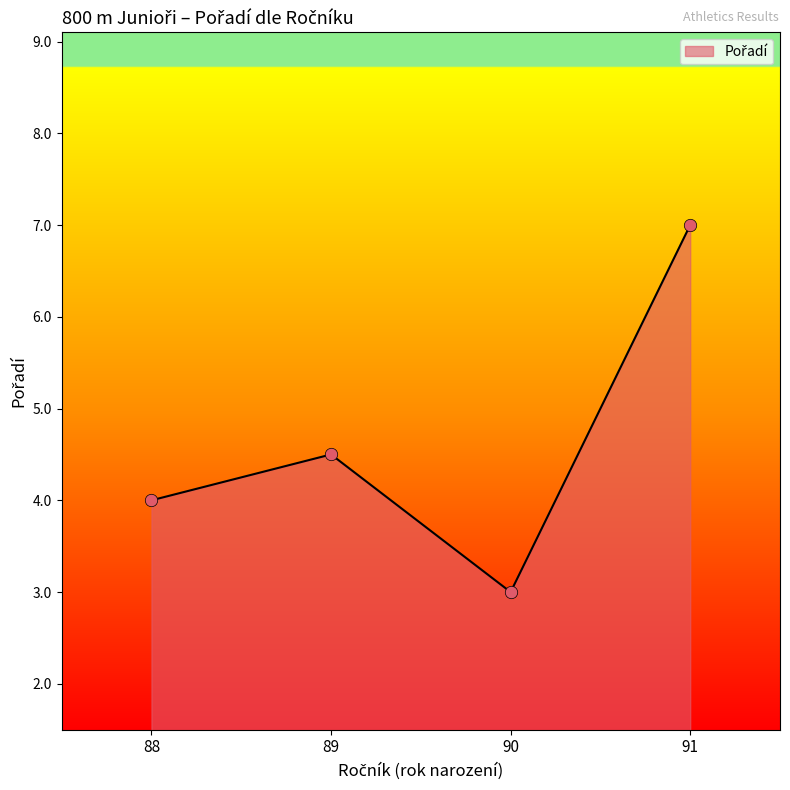

Which has a higher value, 88 or 91?

91